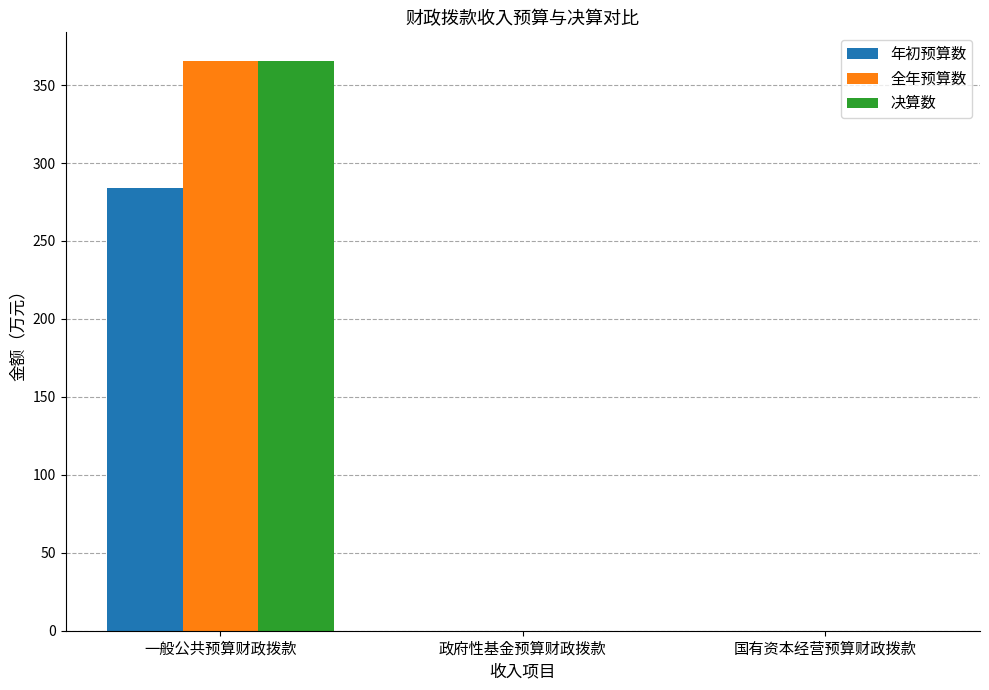

How many distinct data groups are displayed?

3